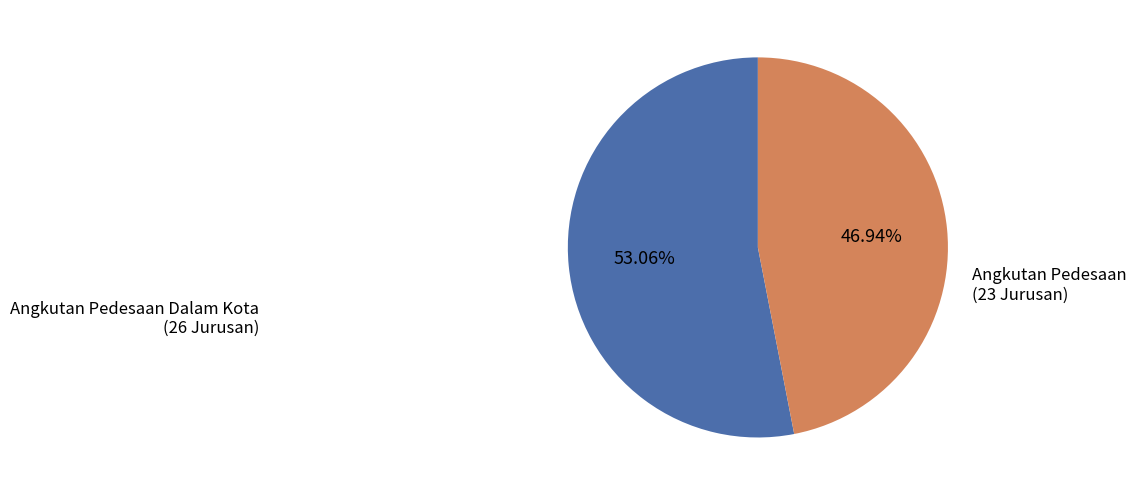

To the nearest percent, what is the average slice percentage?

50%